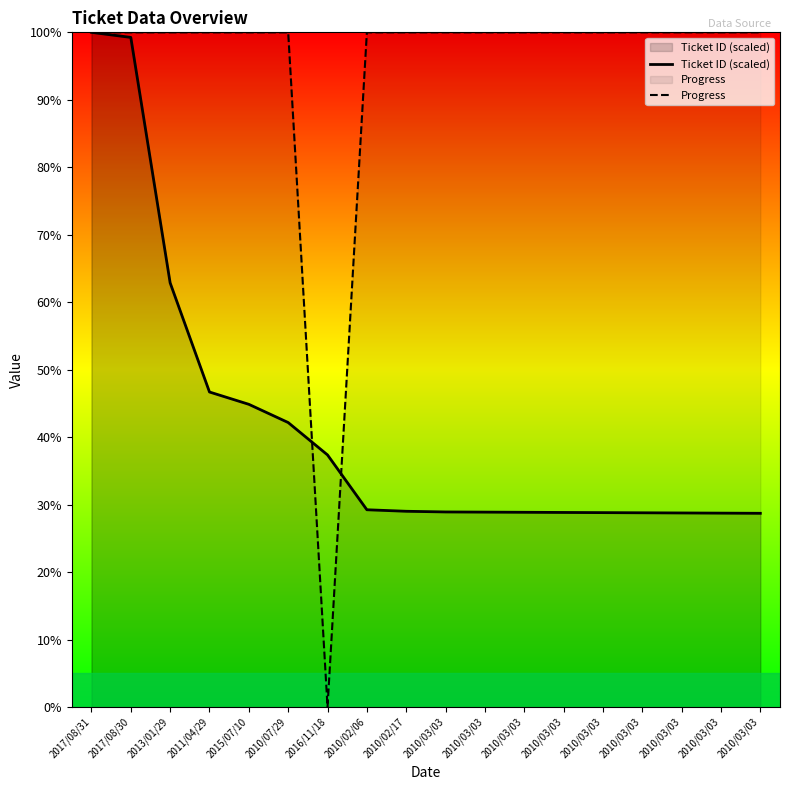

What is the difference between the highest and lowest values at 2015/07/10?

55.1